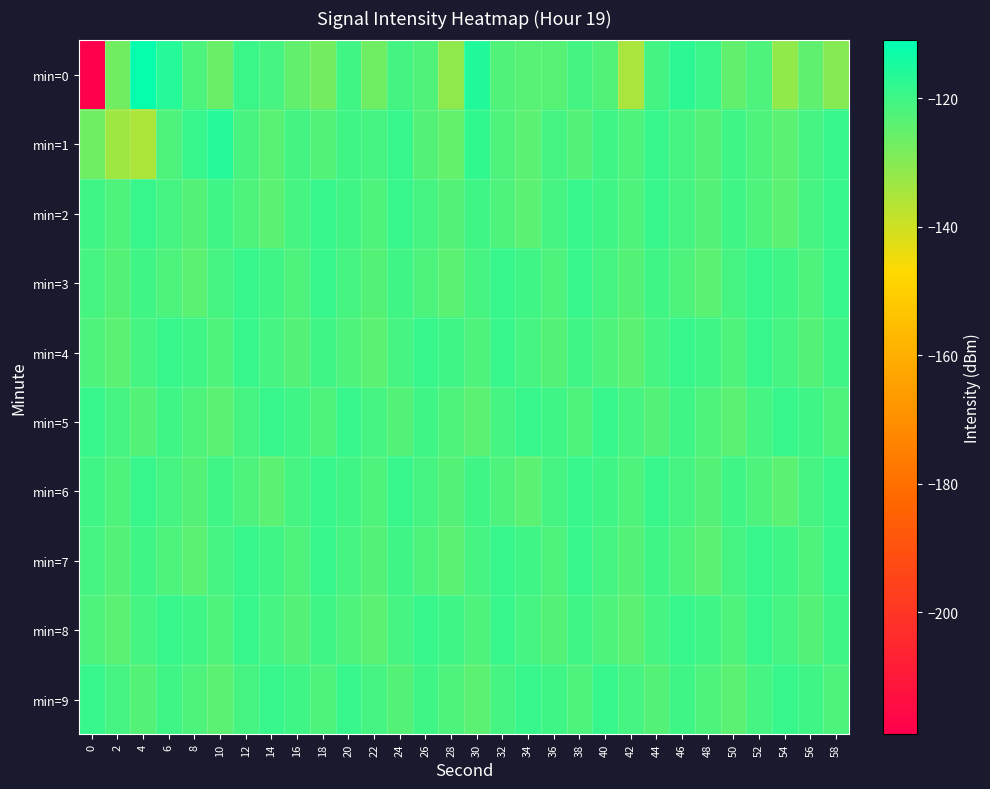

At which category is the sum across all series the highest?

46